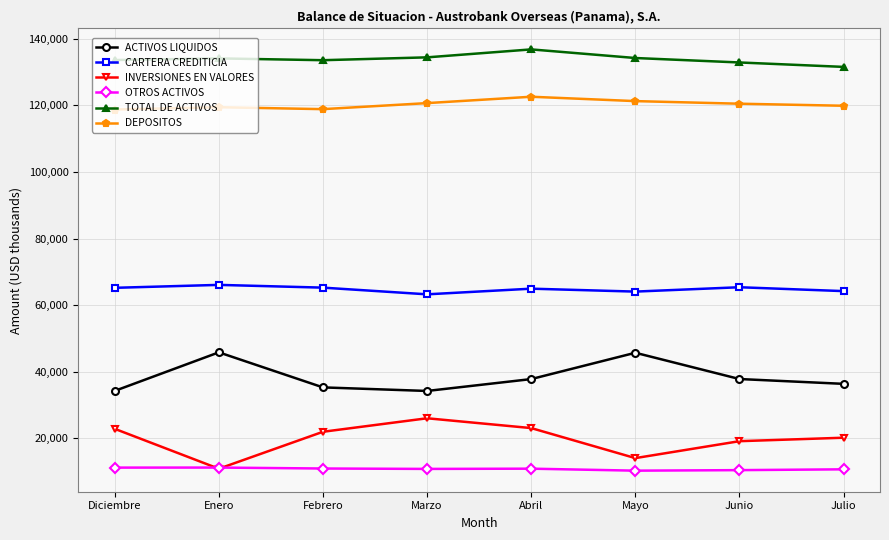

What is the label of the 7th point from the right?

Enero